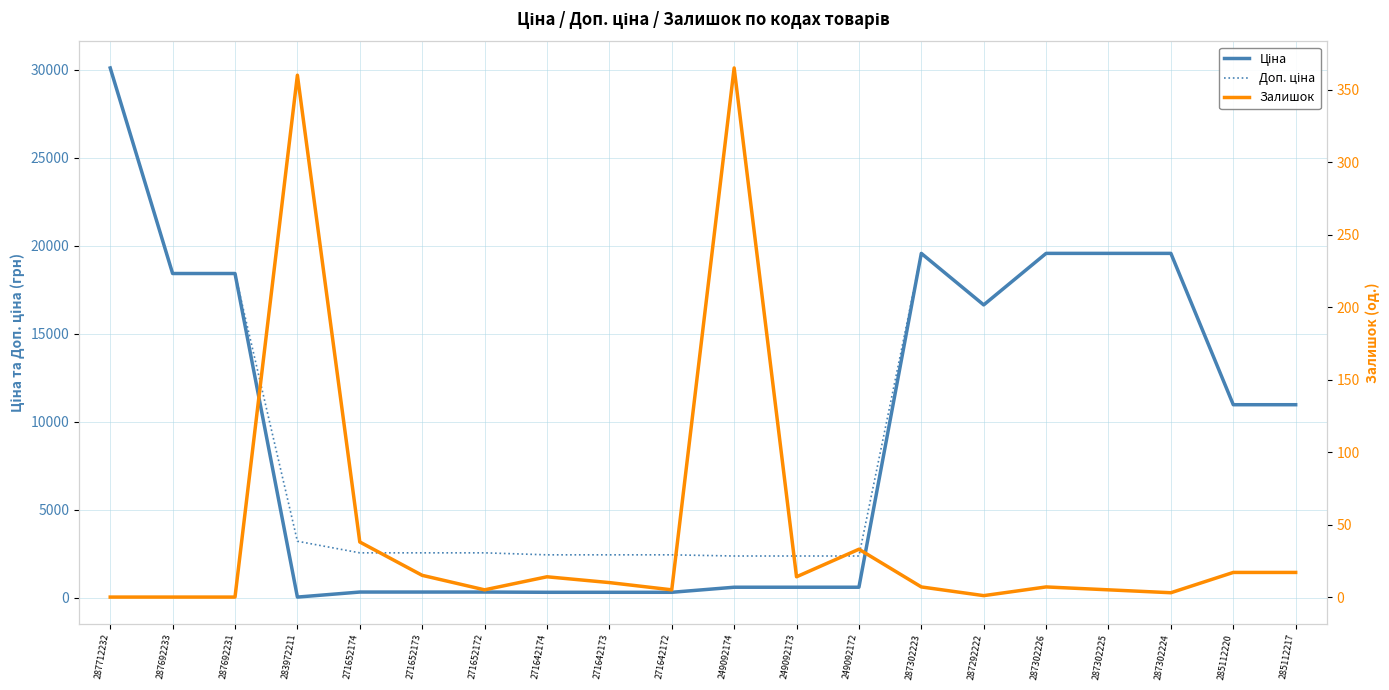

At 287302225, list the series in order from largest to smallest.

Ціна, Доп. ціна, Залишок